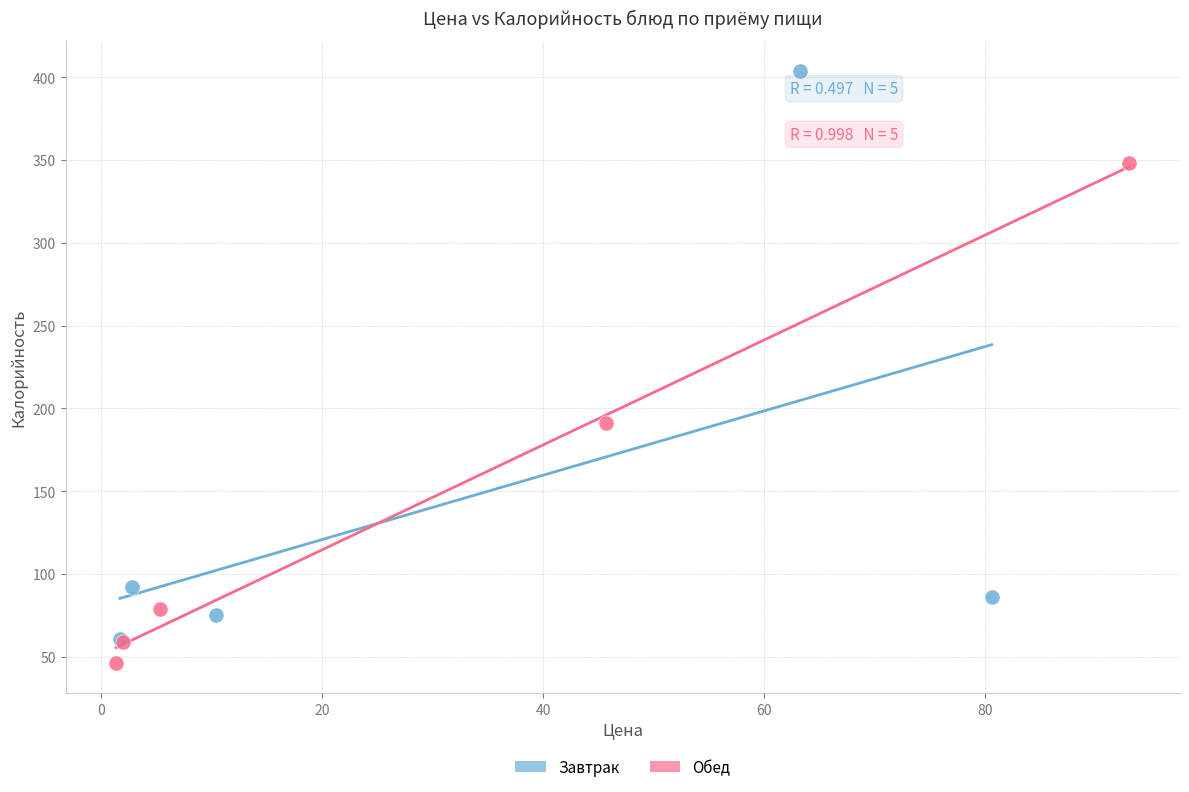

Which series has the widest spread of Y values?

Завтрак